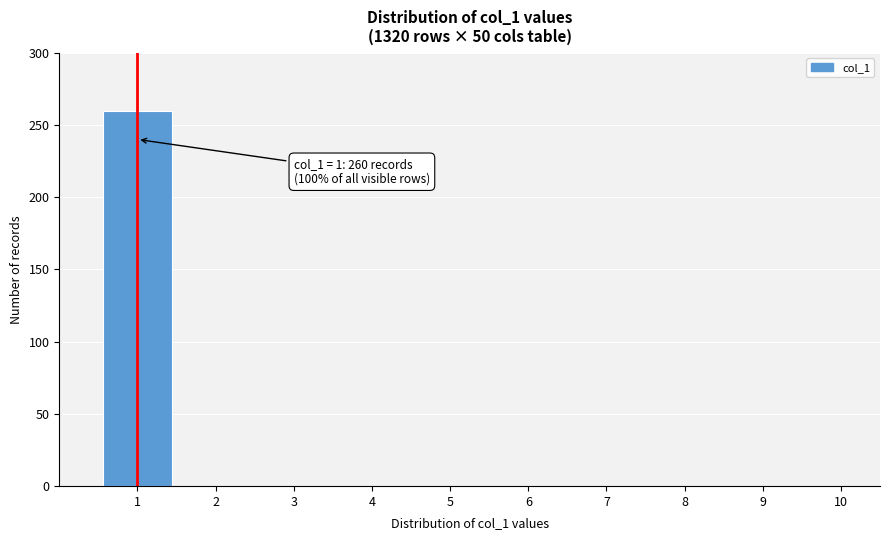

Reading left to right, transcribe all the data shown in this chart.

1=260	2=0	3=0	4=0	5=0	6=0	7=0	8=0	9=0	10=0